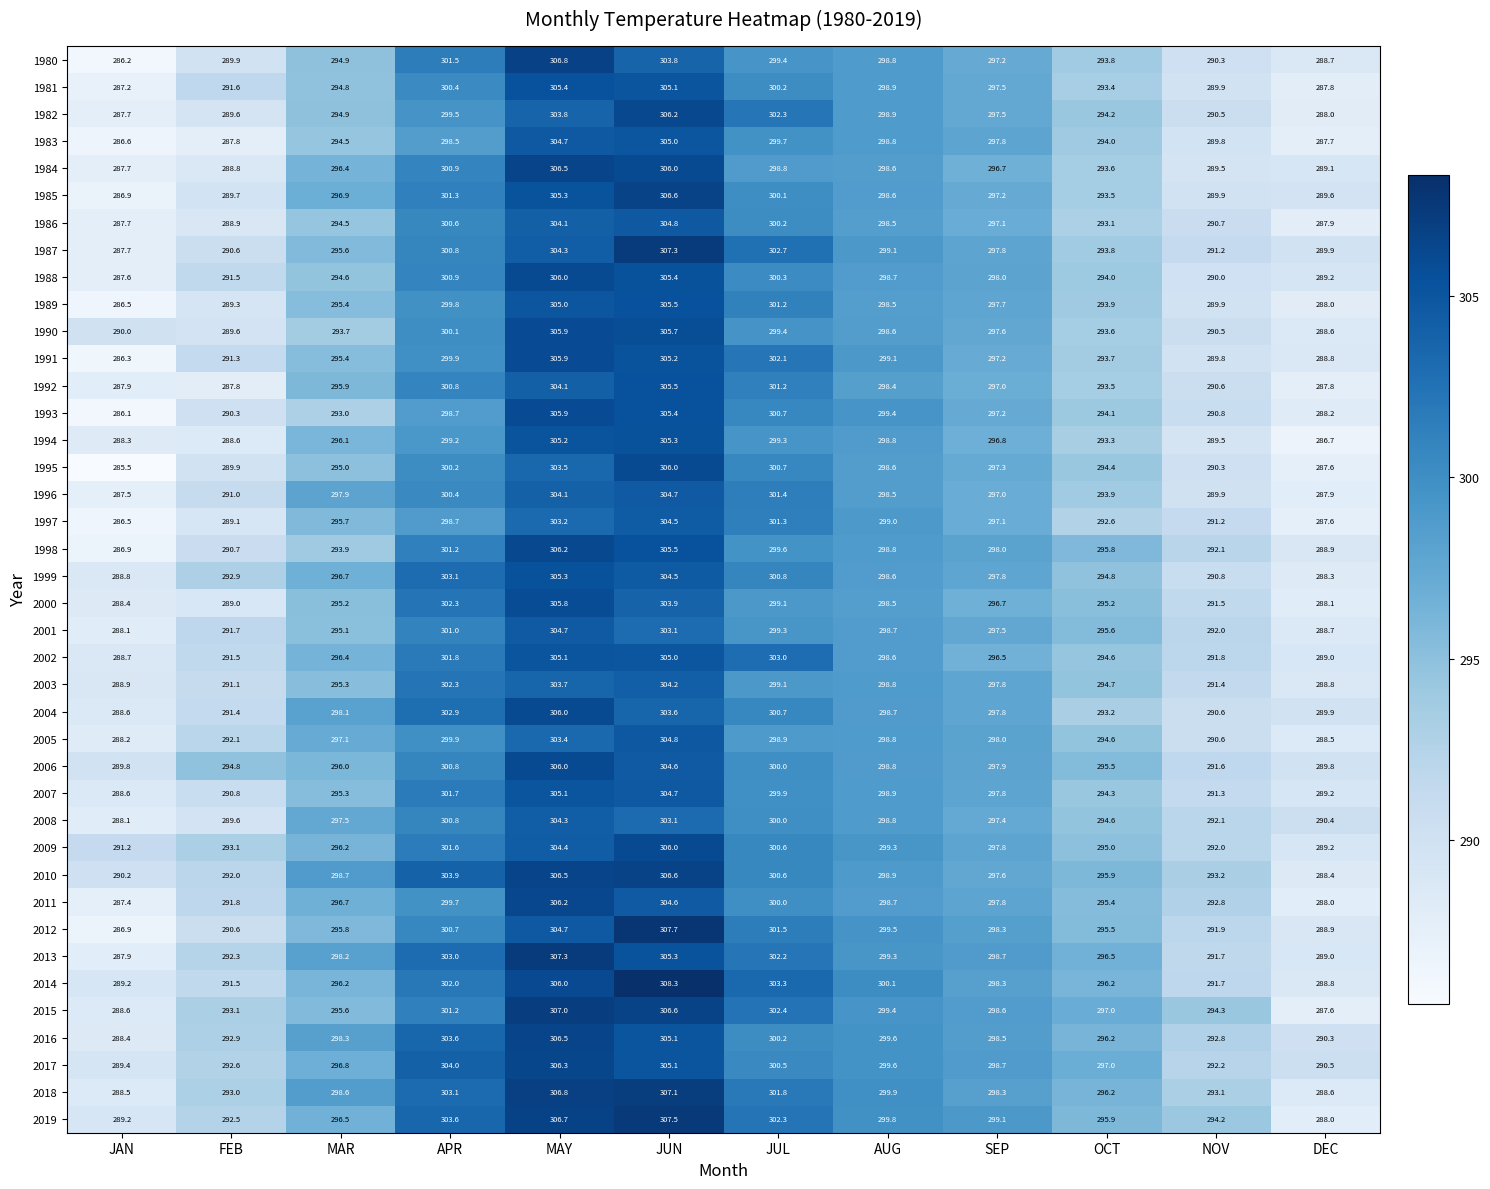

The value of 2010 at OCT is 467.4. True or false?

False